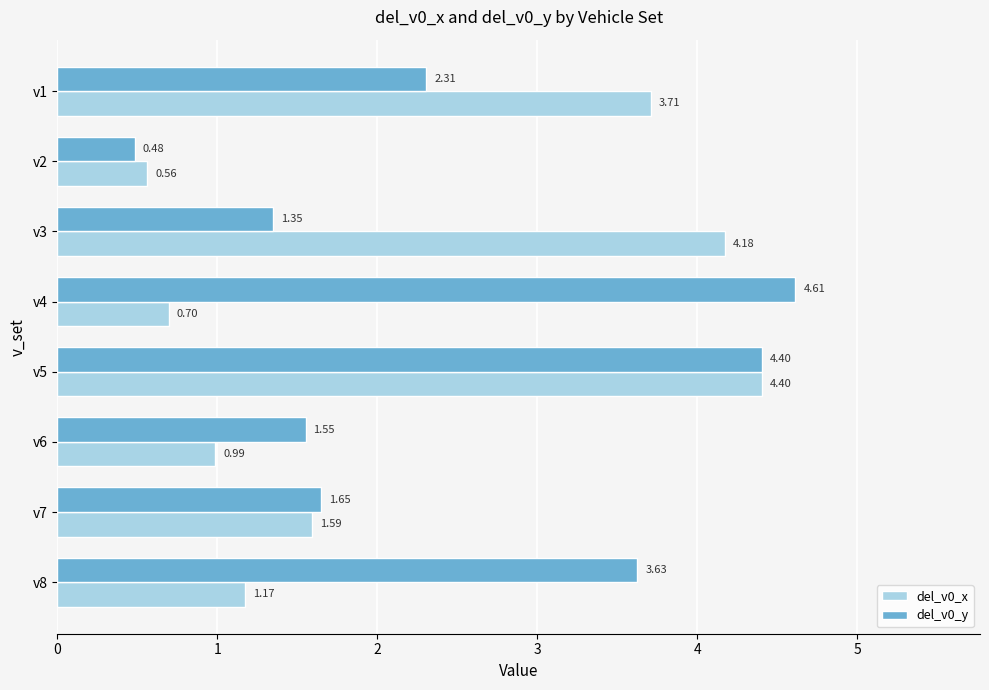

Rank the categories by del_v0_x value from highest to lowest.

v5, v3, v1, v7, v8, v6, v4, v2